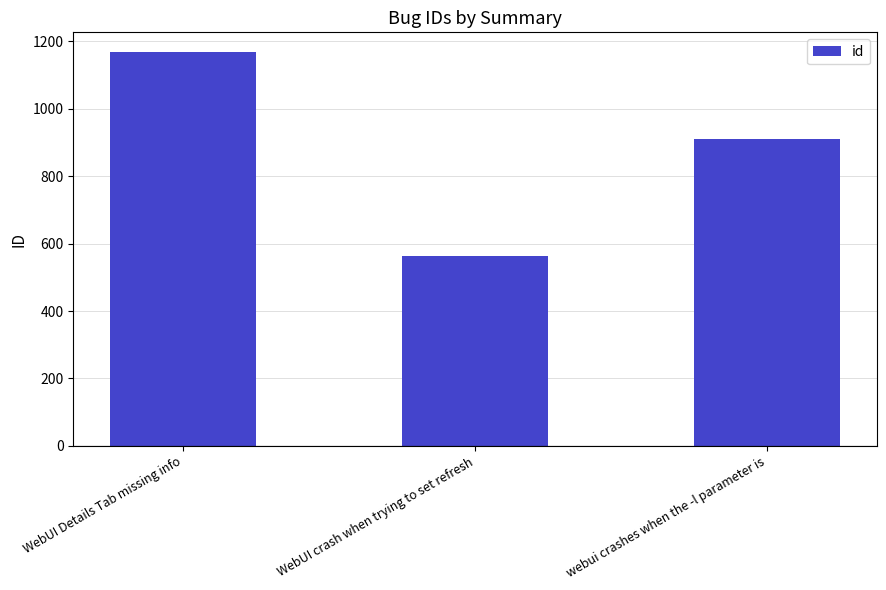

Which category has the highest value across all series?

WebUI Details Tab missing info